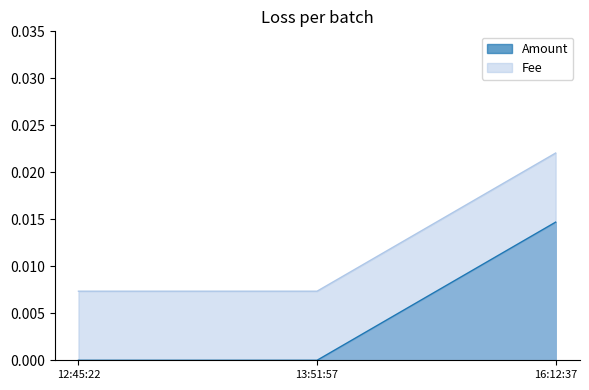

What are all the series names shown in the legend?

Amount, Fee